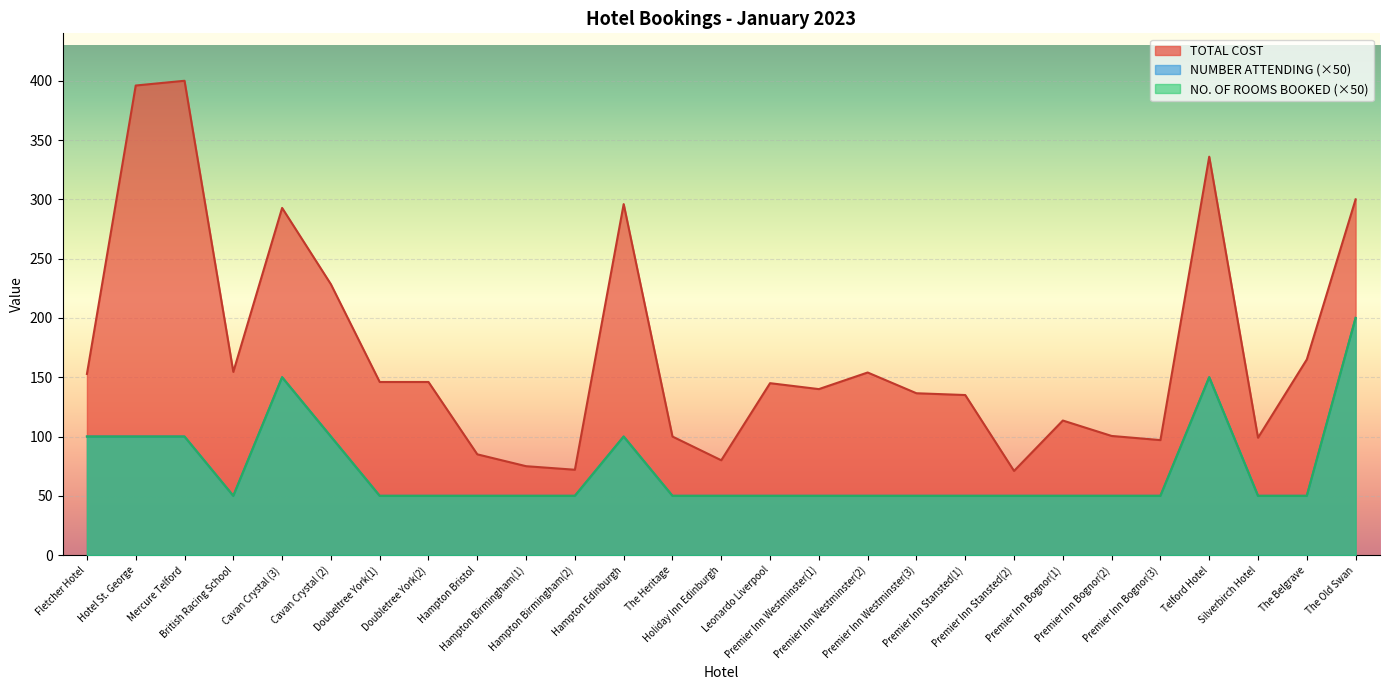

Where is the first local maximum for TOTAL COST?

Mercure Telford